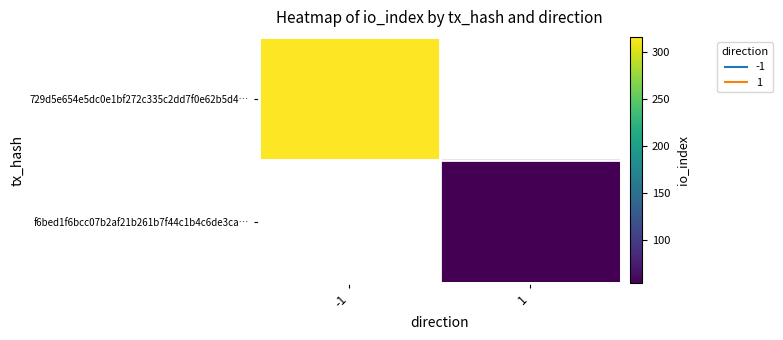

Rank the categories by 729d5e654e5dc0e1bf272c335c2dd7f0e62b5d4… value from highest to lowest.

-1, 1